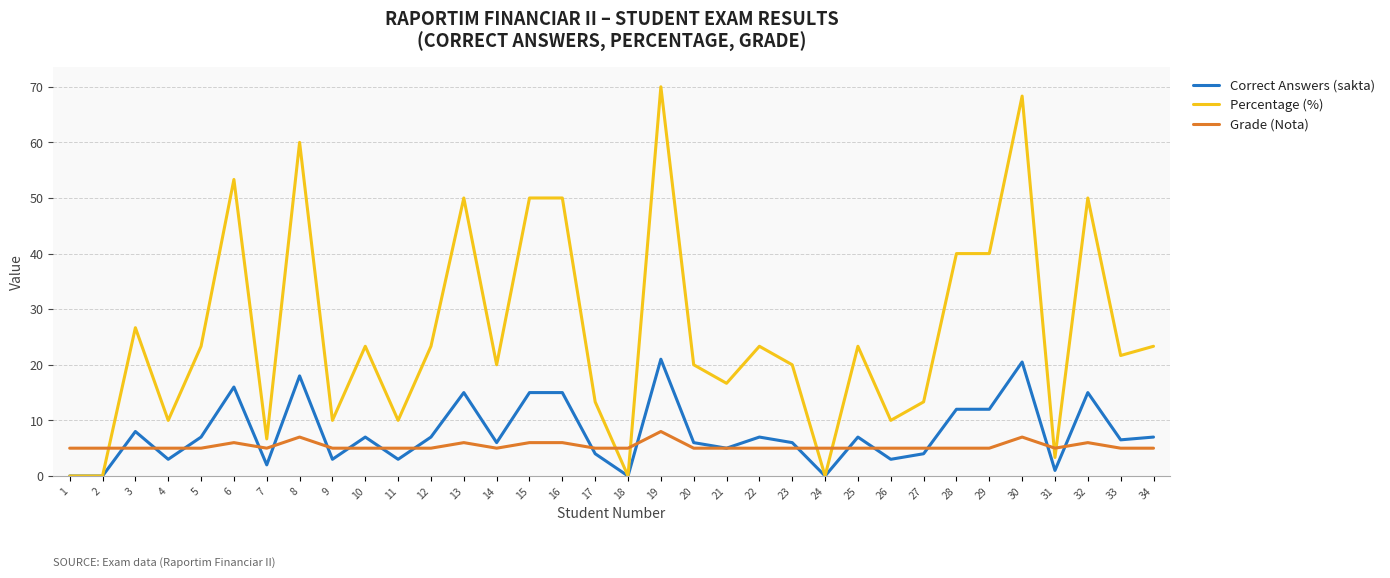

What is the sum of the Correct Answers (sakta) values at 10 and 3?

15.0